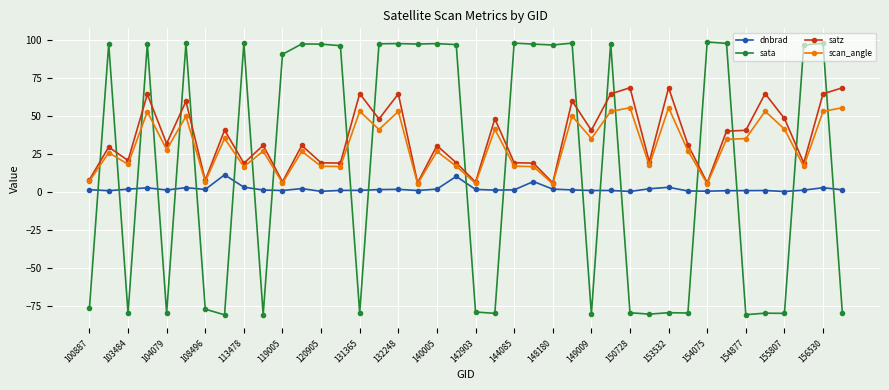

Does the chart display data point markers on the line(s)?

Yes